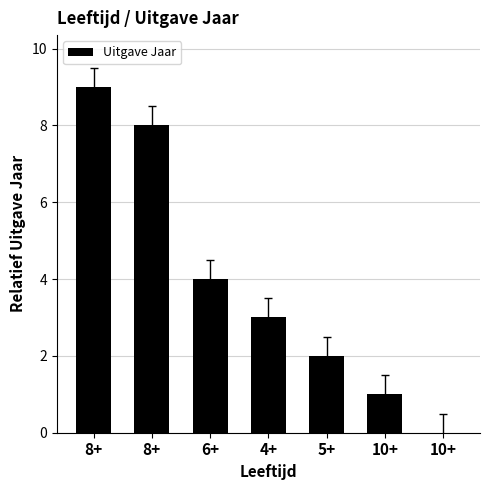

How many data points does each series have?

7